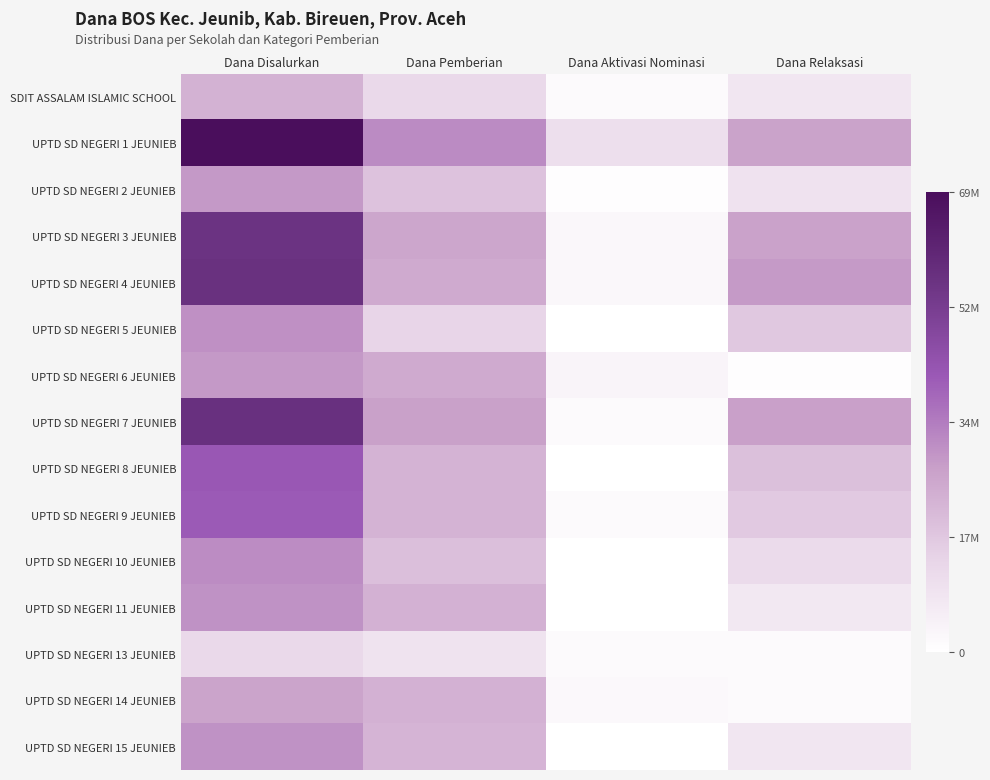

At how many categories does at least one series exceed 2101196?

4